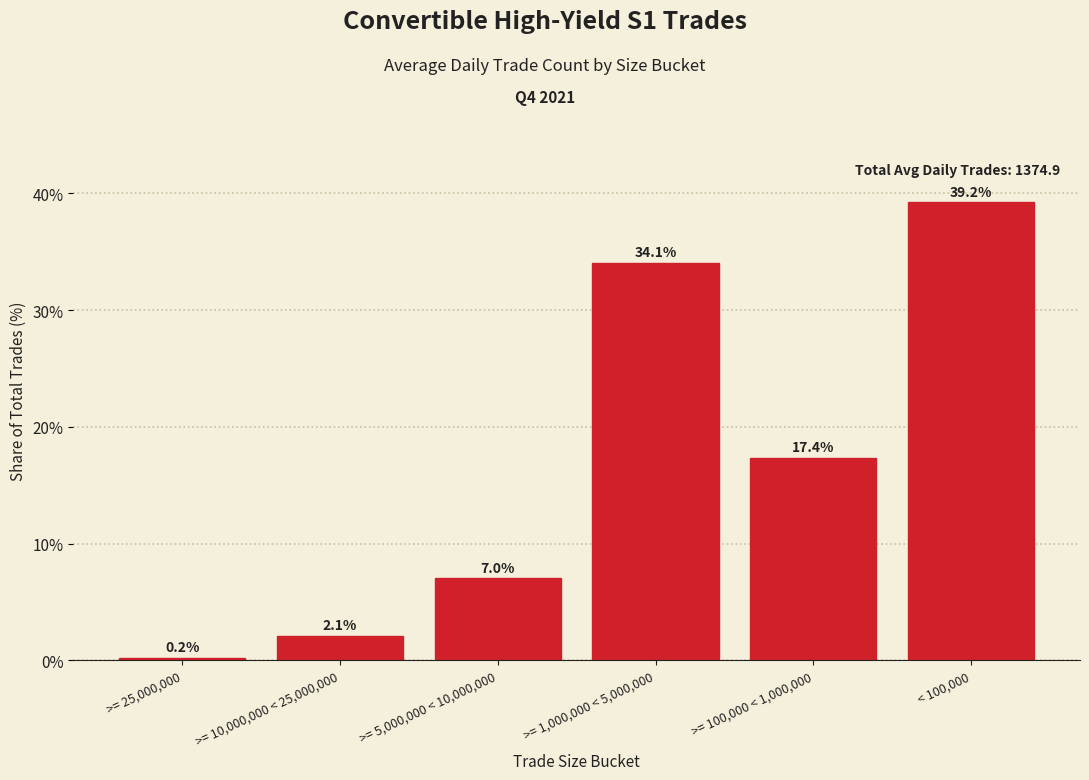

Reading left to right, what are all the values shown in this chart?

>= 25,000,000=0.2	>= 10,000,000 < 25,000,000=2.1	>= 5,000,000 < 10,000,000=7.0	>= 1,000,000 < 5,000,000=34.1	>= 100,000 < 1,000,000=17.4	< 100,000=39.2